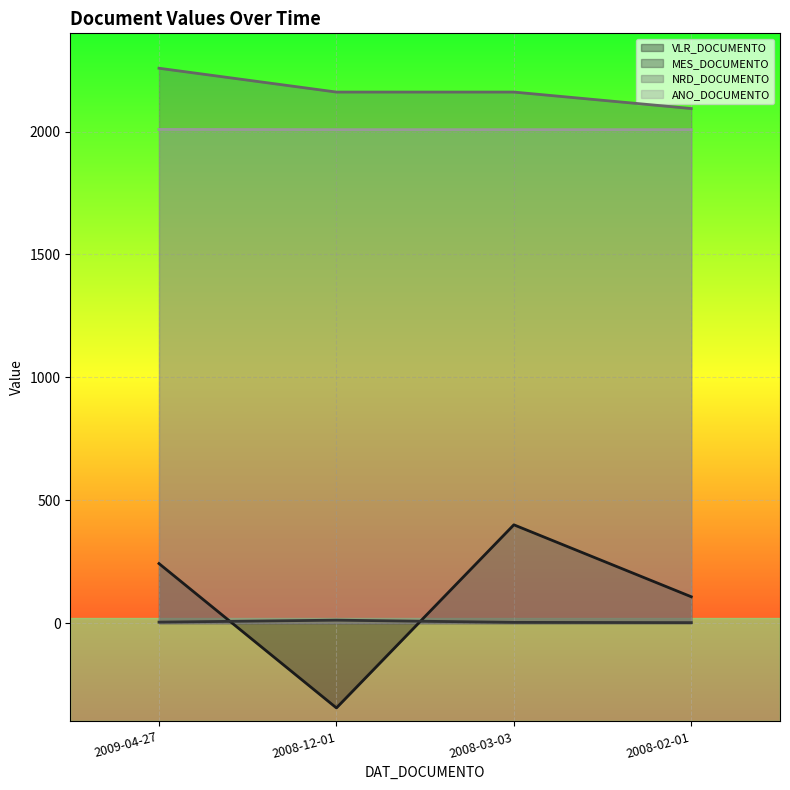

Reading right to left, what are all the values shown in this chart?

VLR_DOCUMENTO: 2008-02-01=107.2	2008-03-03=400.0	2008-12-01=-345.1	2009-04-27=242.3
MES_DOCUMENTO: 2008-02-01=2.0	2008-03-03=3.0	2008-12-01=12.0	2009-04-27=4.0
NRD_DOCUMENTO: 2008-02-01=2094.0	2008-03-03=2161.0	2008-12-01=2161.0	2009-04-27=2258.0
ANO_DOCUMENTO: 2008-02-01=2008.0	2008-03-03=2008.0	2008-12-01=2008.0	2009-04-27=2009.0